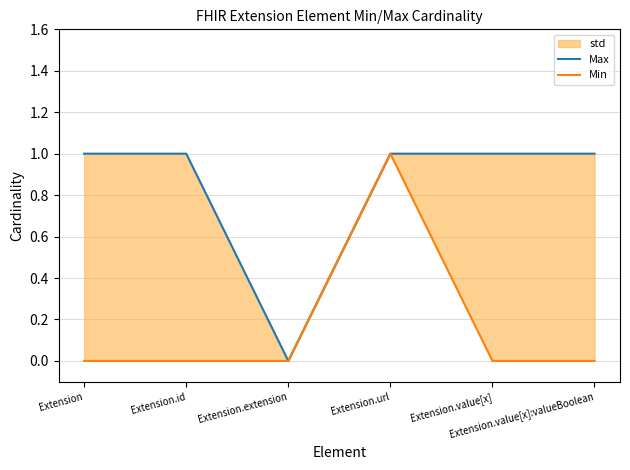

Is it true that Min equals 0 at Extension.value[x]:valueBoolean?

True